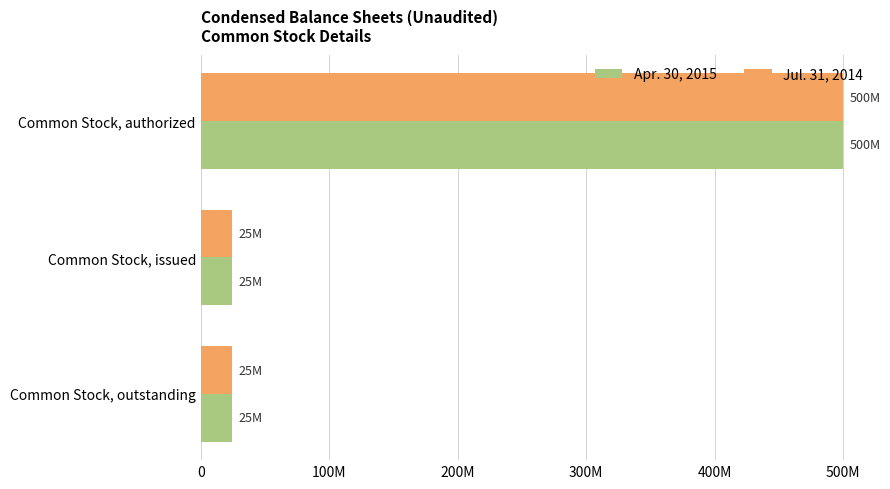

Reading left to right, what are all the values shown in this chart?

Apr. 30, 2015: 500000000	24520000	24520000
Jul. 31, 2014: 500000000	24520000	24520000